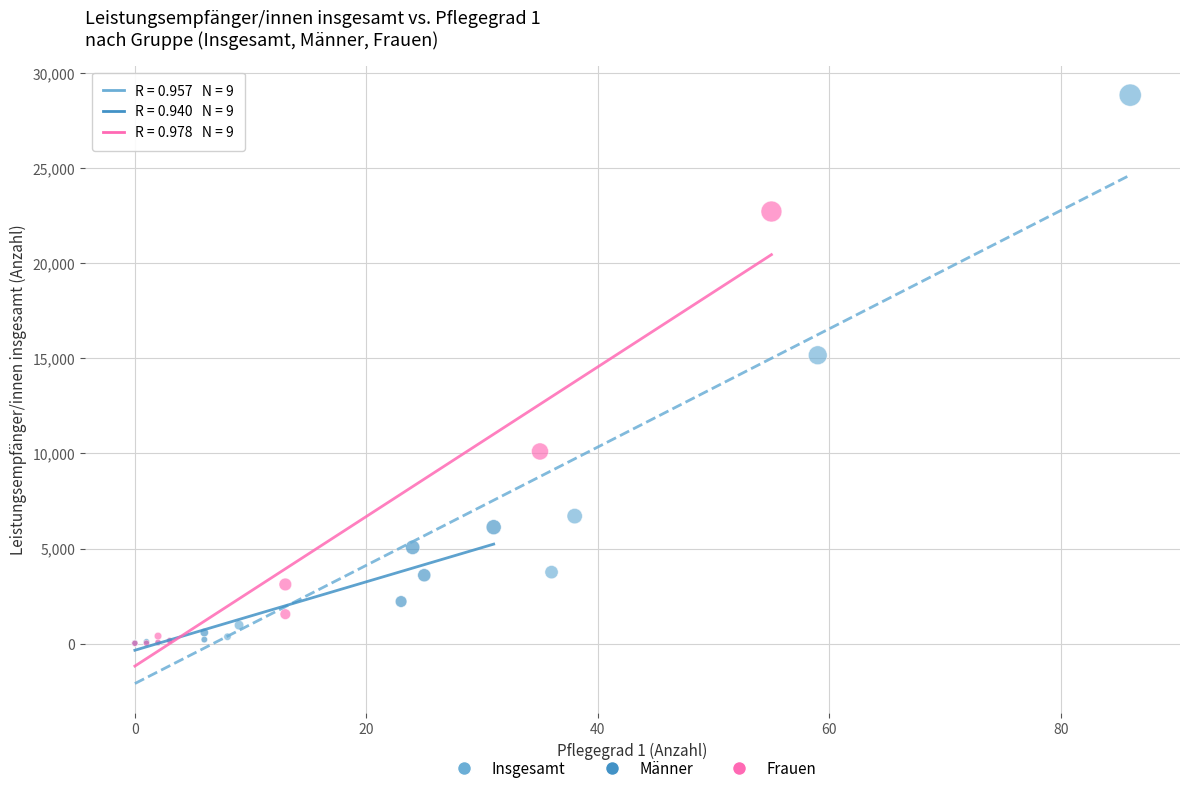

Which series contains the highest Y value?

Insgesamt